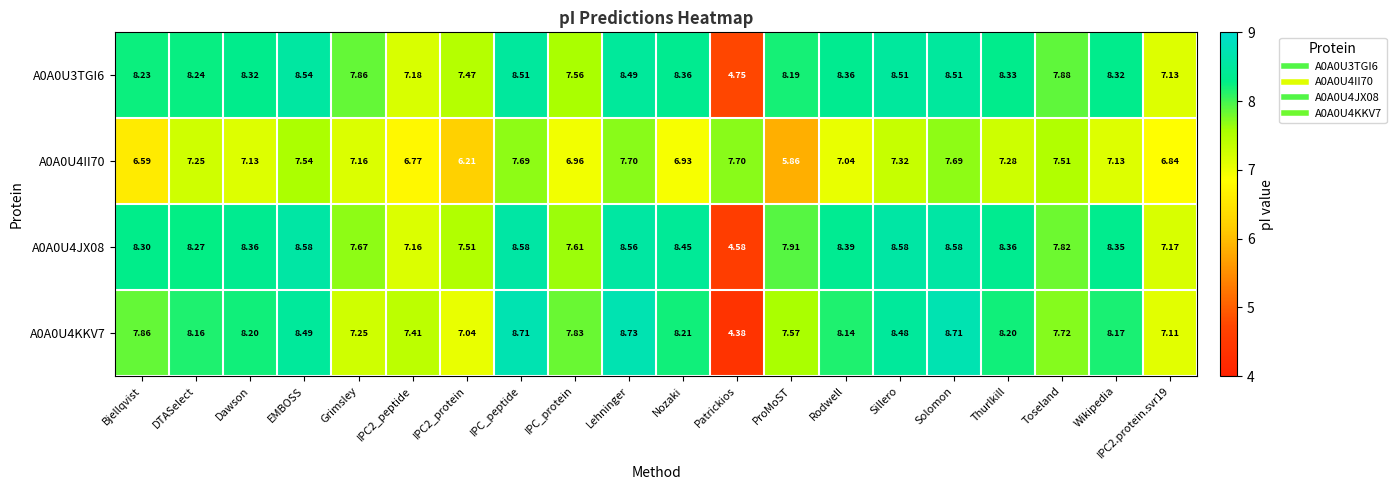

Rank the series by their maximum value, from highest to lowest.

A0A0U4KKV7, A0A0U4JX08, A0A0U3TGI6, A0A0U4II70